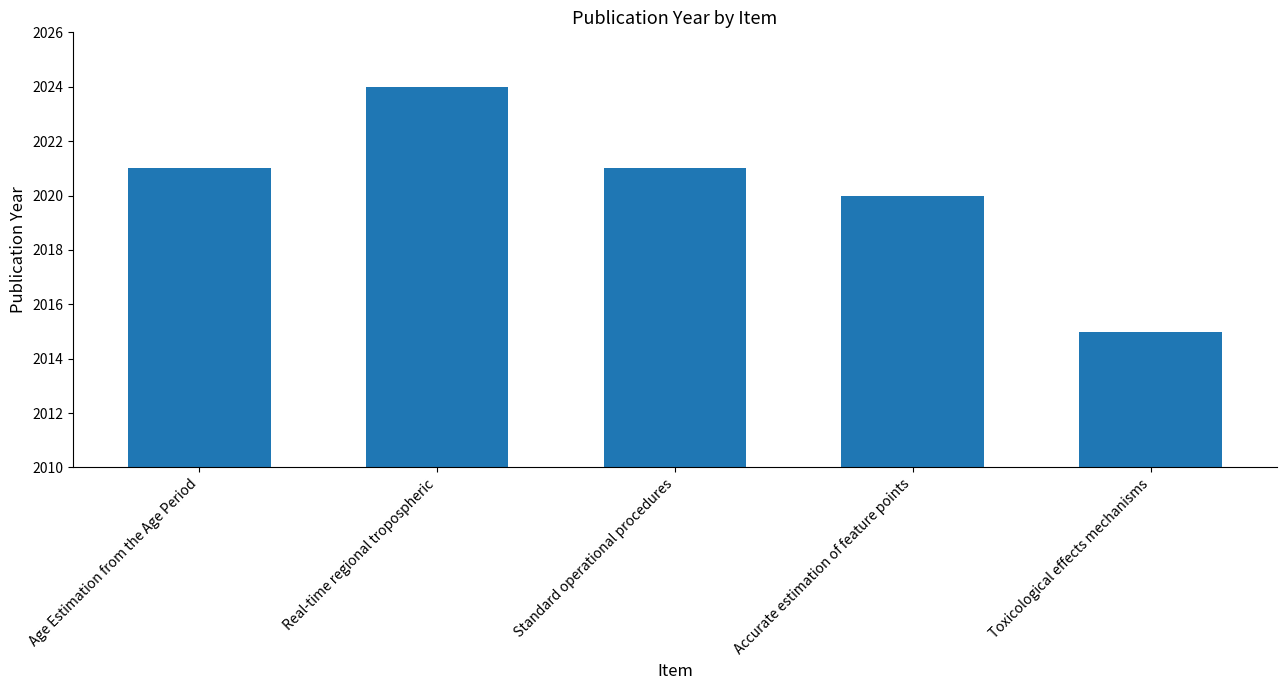

What is the ratio of the value at Toxicological effects mechanisms to the value at Real-time regional tropospheric?

1.0